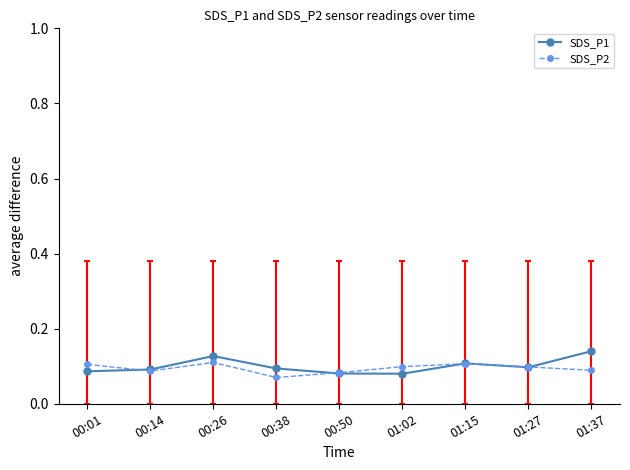

Which category has the highest value in the SDS_P1 series?

01:37